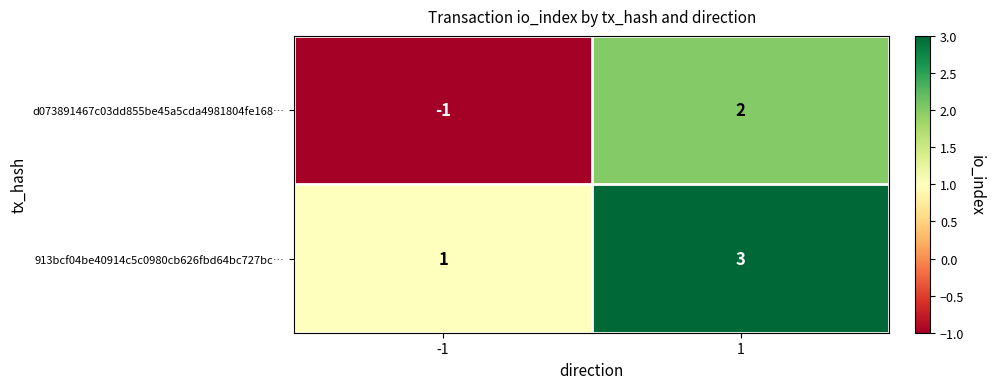

What is the maximum value shown in the chart?

3